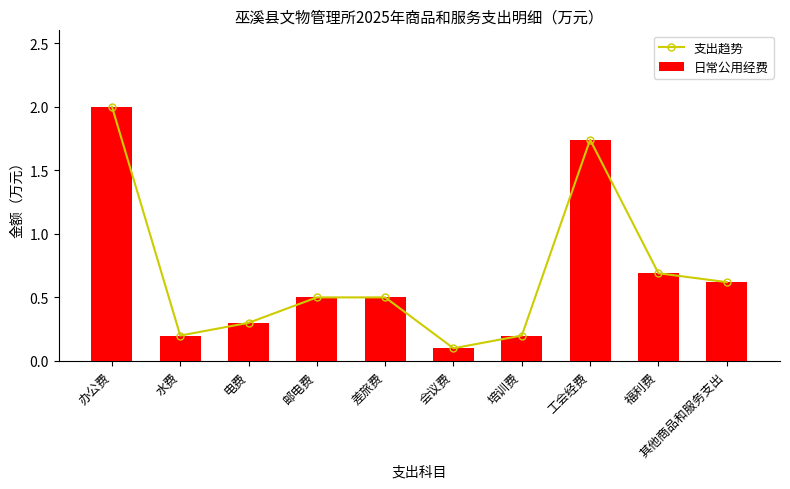

Which series has the largest range (max minus min)?

支出趋势